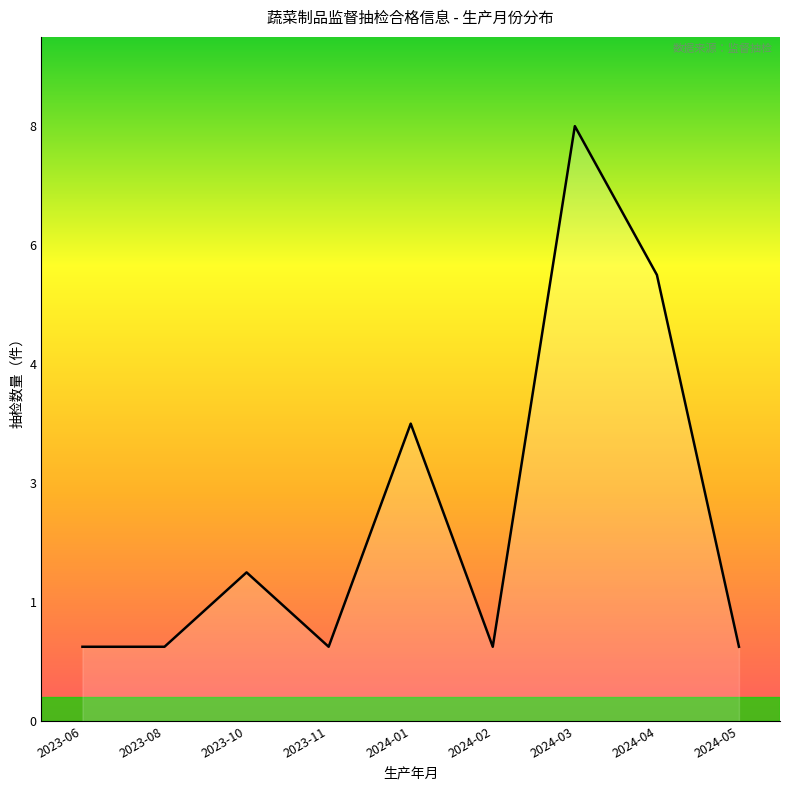

List the labels in order of value, smallest first.

2023-06, 2023-08, 2023-11, 2024-02, 2024-05, 2023-10, 2024-01, 2024-04, 2024-03